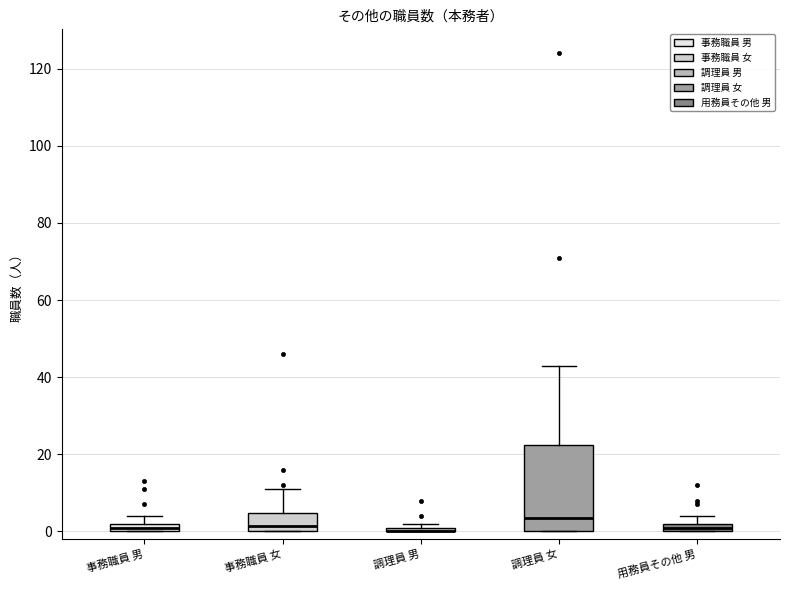

Comparing the boxes themselves (not the whiskers), which one is the tallest?

調理員 女